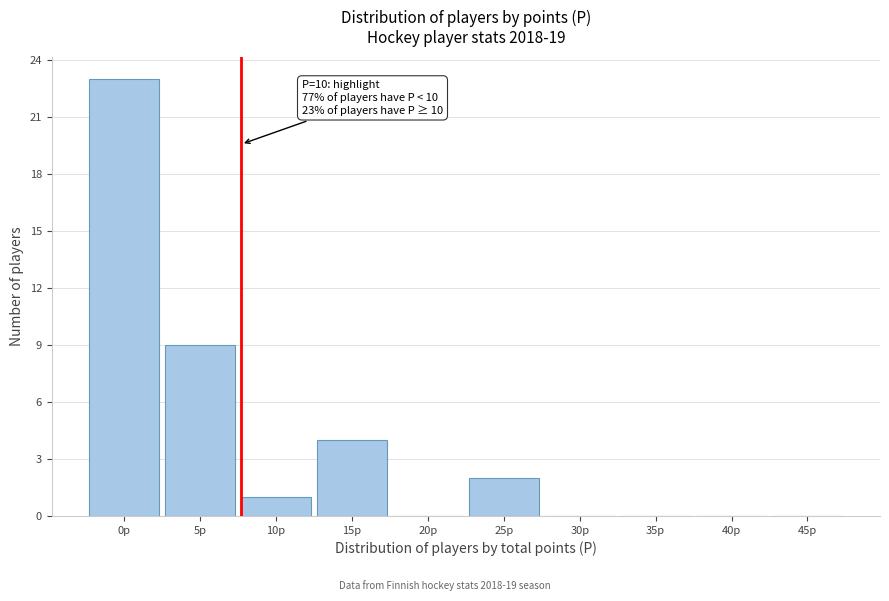

Reading left to right, list all the values displayed in this chart.

0p=23	5p=9	10p=1	15p=4	20p=0	25p=2	30p=0	35p=0	40p=0	45p=0